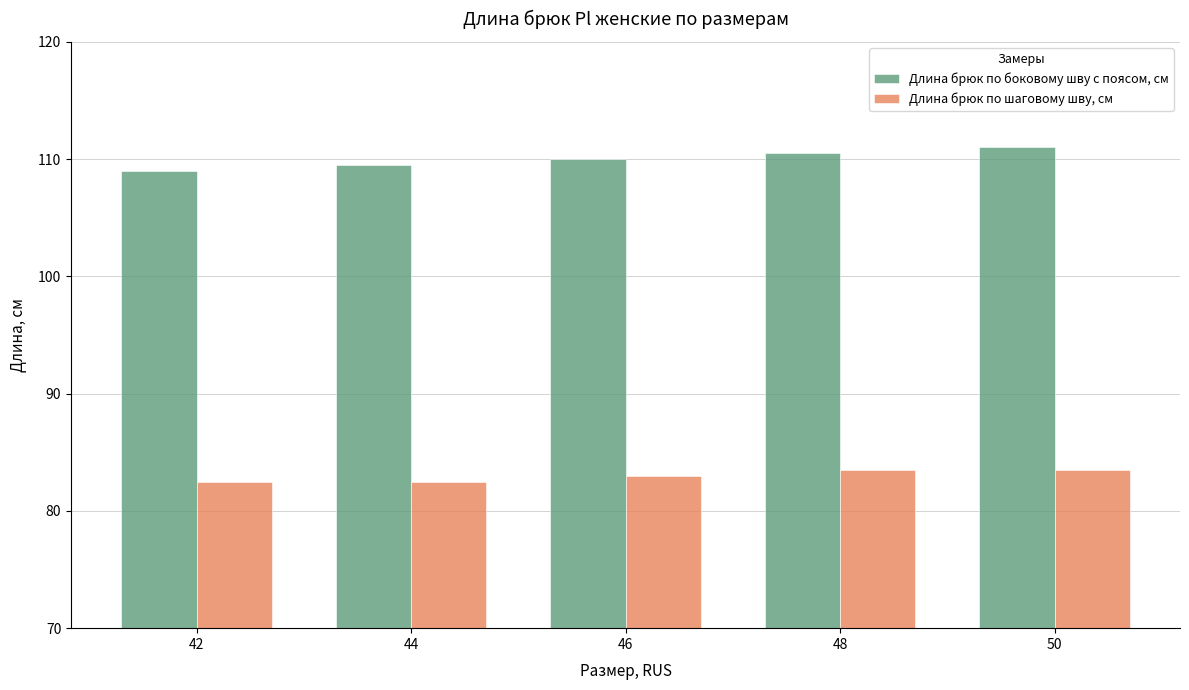

At 50, list the series in order from smallest to largest.

Длина брюк по шаговому шву, см, Длина брюк по боковому шву с поясом, см